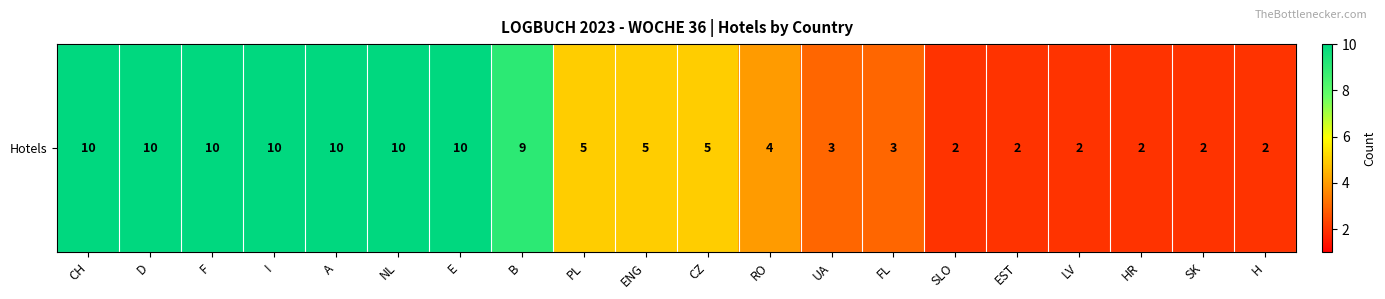

List the labels in order of value, smallest first.

SLO, EST, LV, HR, SK, H, UA, FL, RO, PL, ENG, CZ, B, CH, D, F, I, A, NL, E